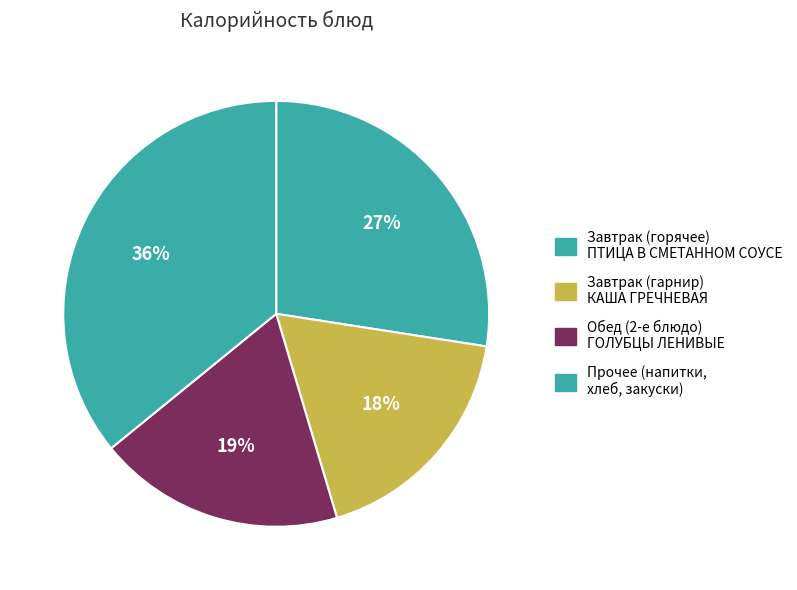

Count the number of slices in the pie.

4